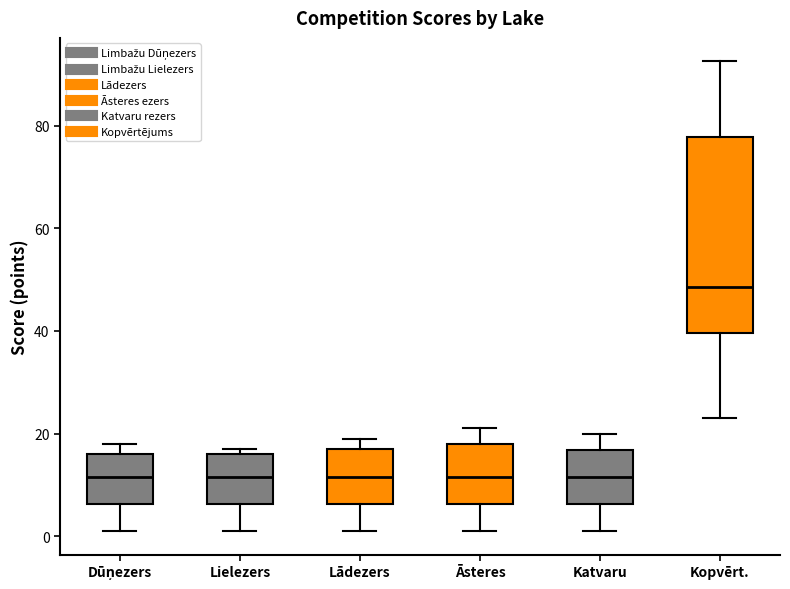

Comparing the boxes themselves (not the whiskers), which one is the tallest?

Kopvērt.